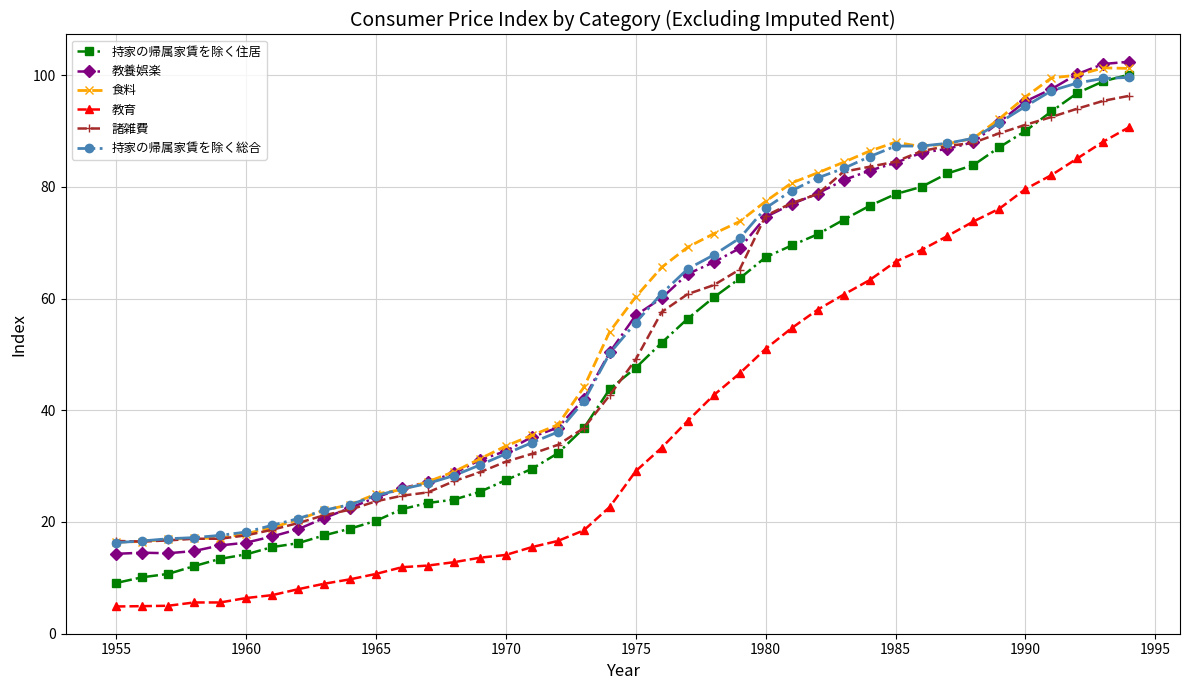

At how many categories does at least one series exceed 16?

40